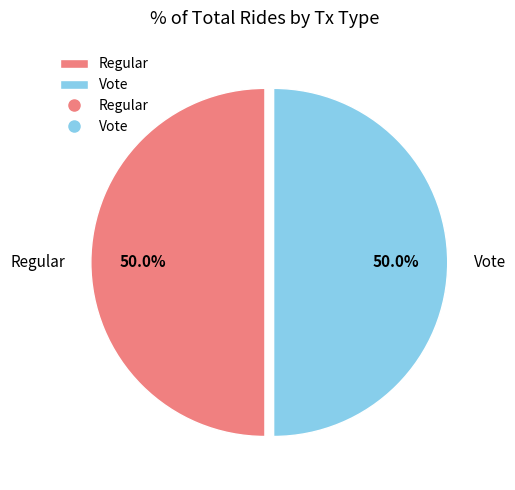

To the nearest percent, what is the average slice percentage?

50%